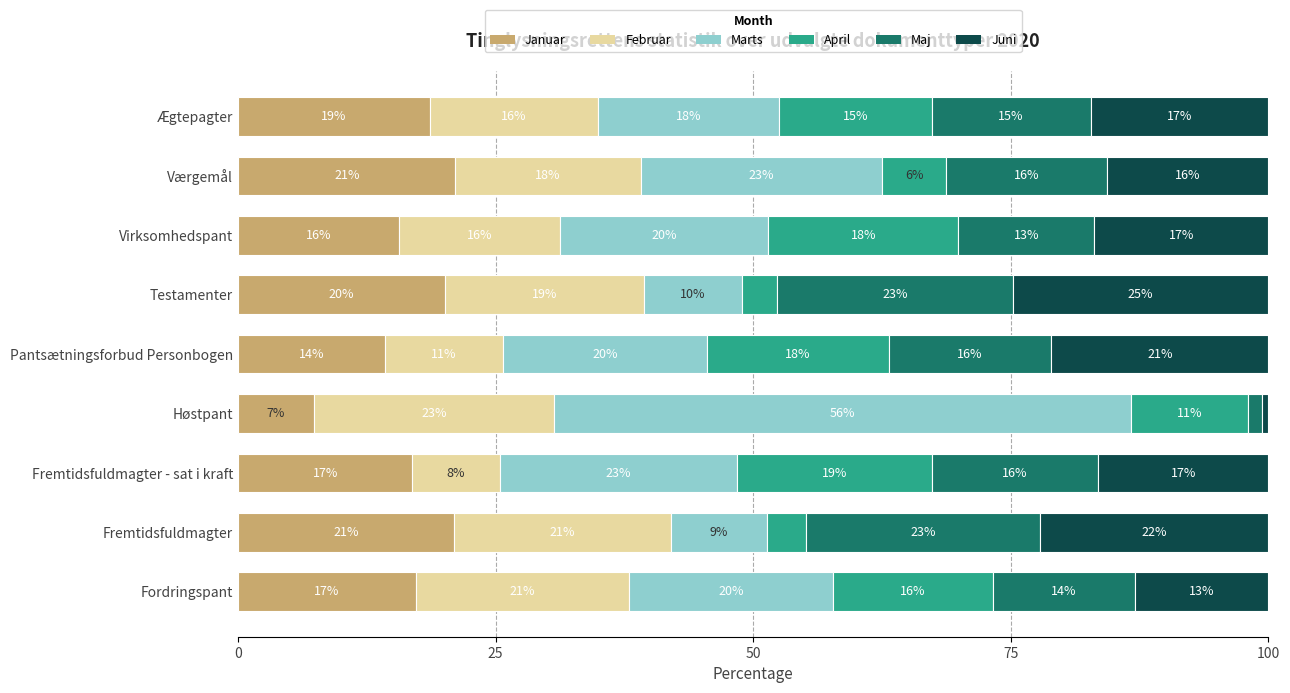

What are all the series names shown in the legend?

Januar, Februar, Marts, April, Maj, Juni